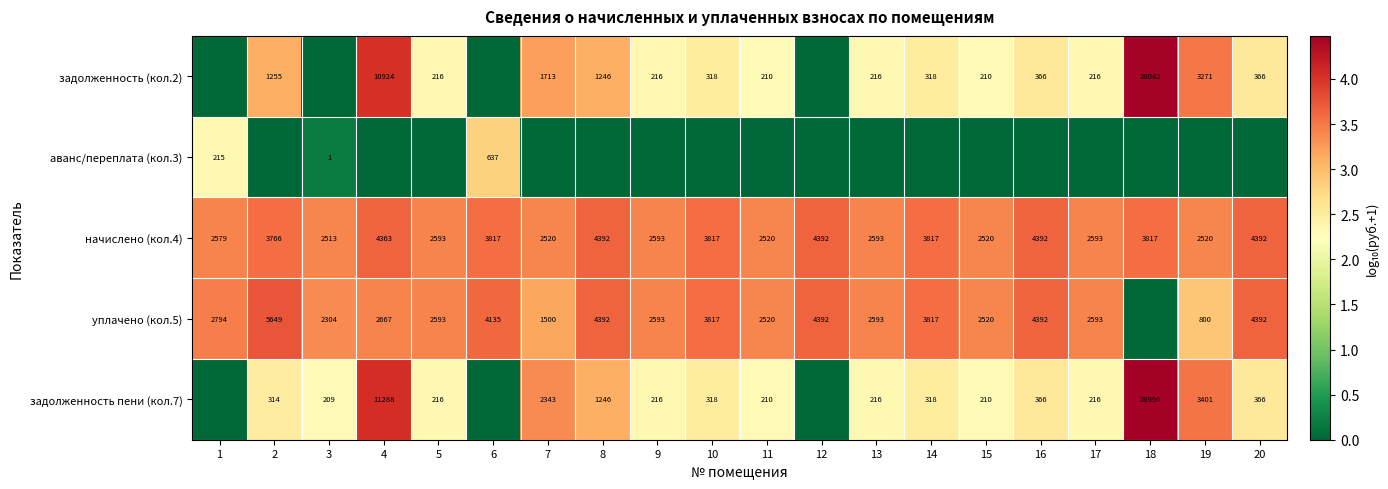

What is the total value across all series at 11?

11.5